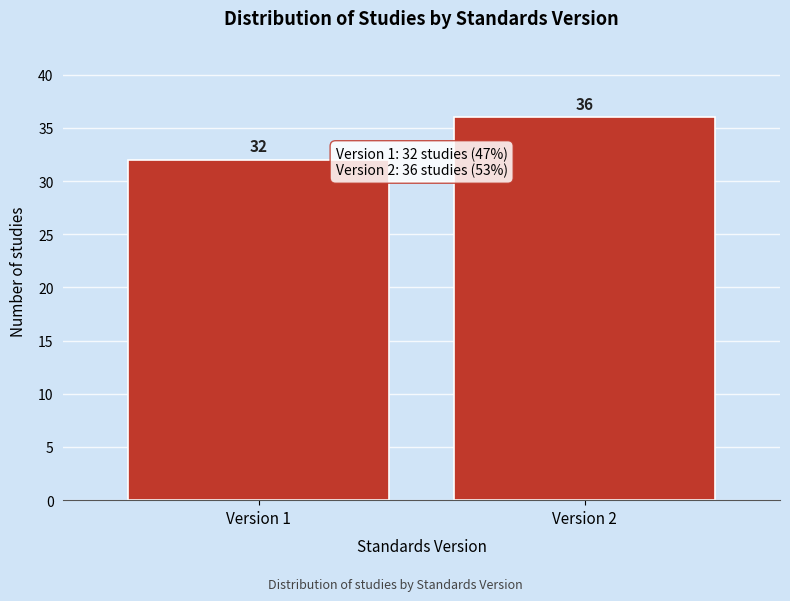

Reading left to right, transcribe all the data shown in this chart.

32	36